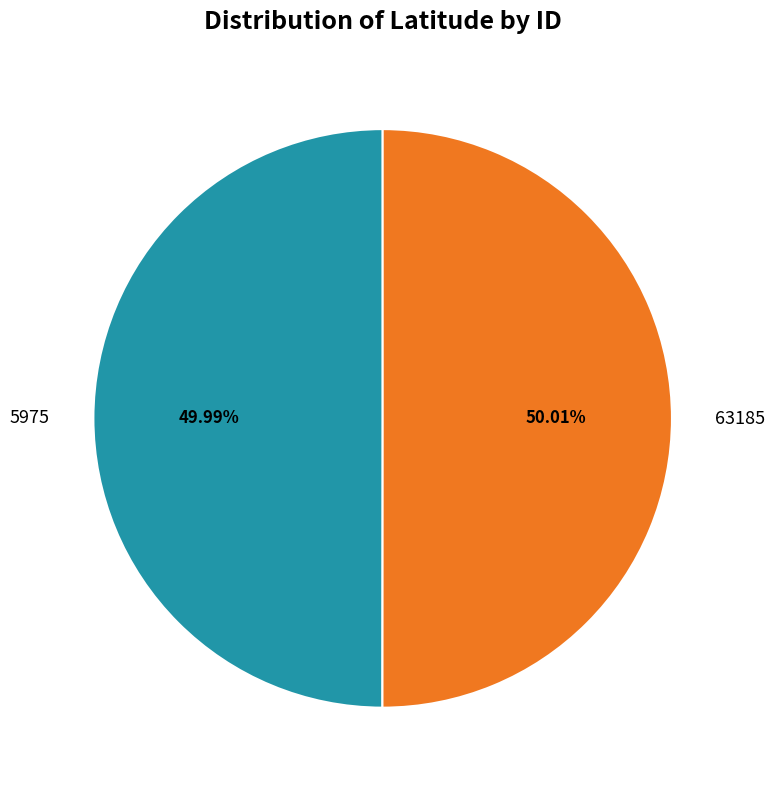

Is there any slice that represents more than half of the pie?

Yes